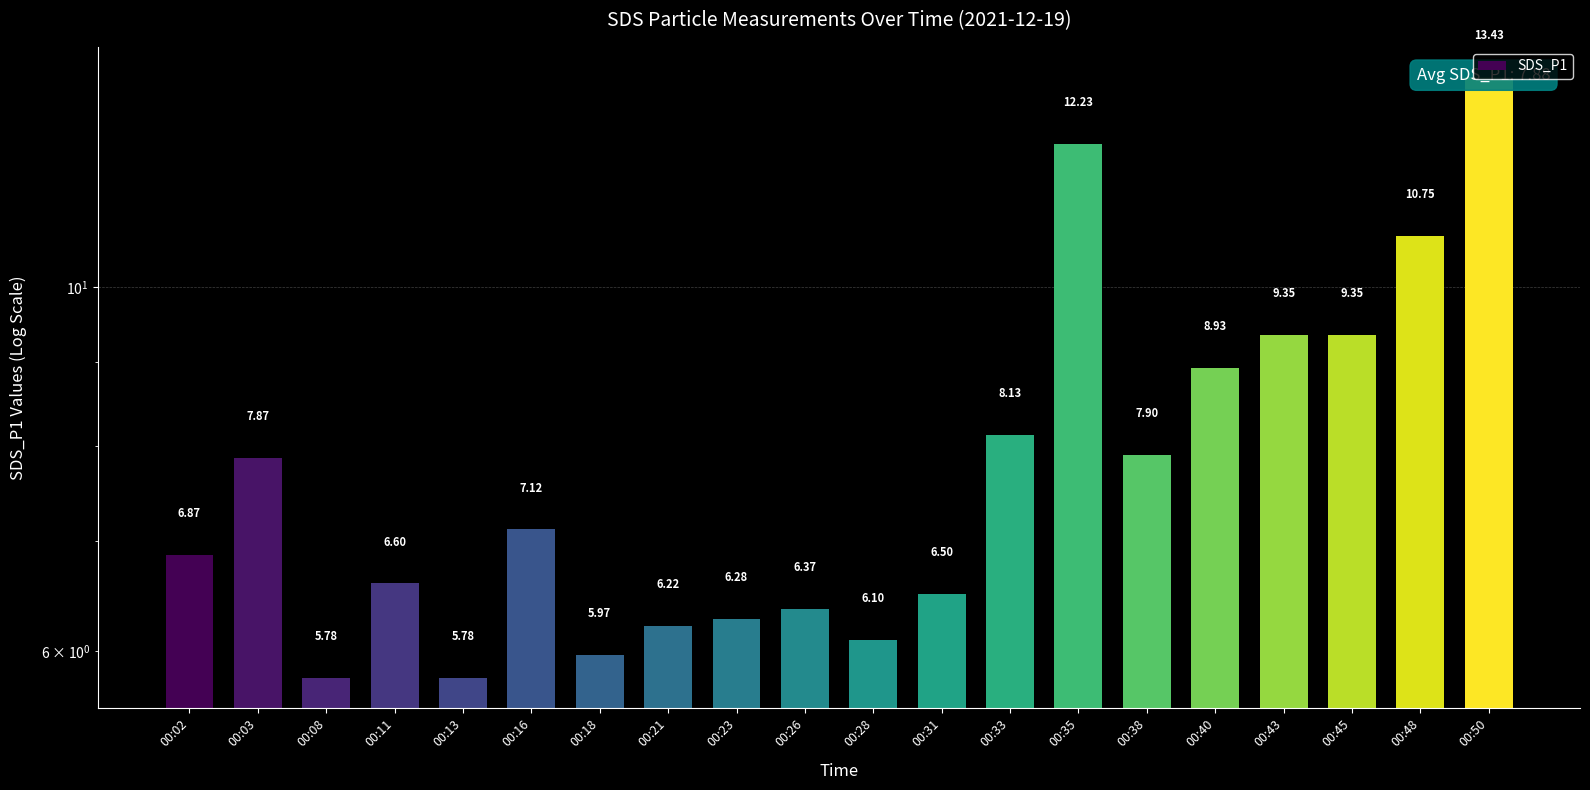

Where is the data nearest to the value 9?

00:40